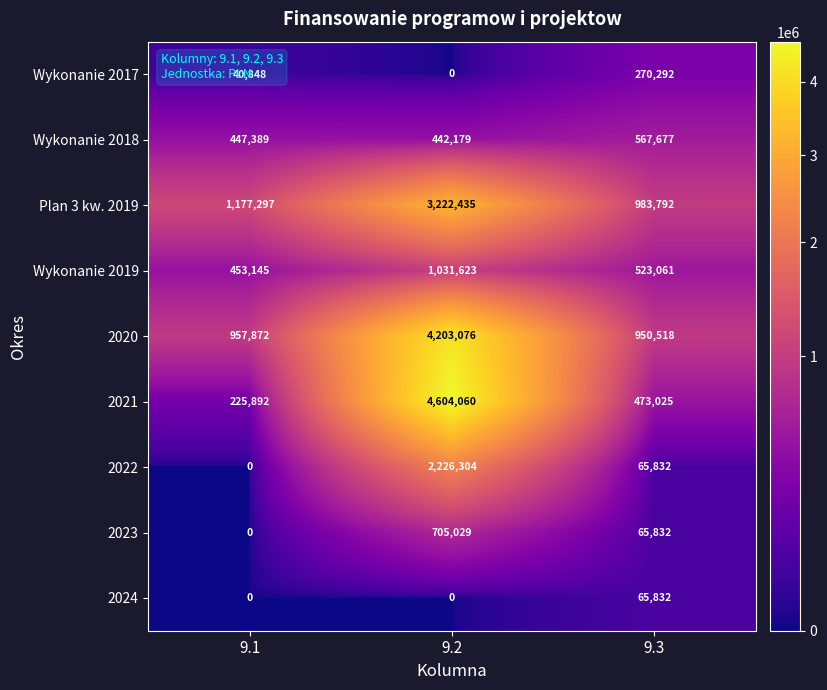

Is it true that Wykonanie 2018 equals 447389 at 9.1?

True